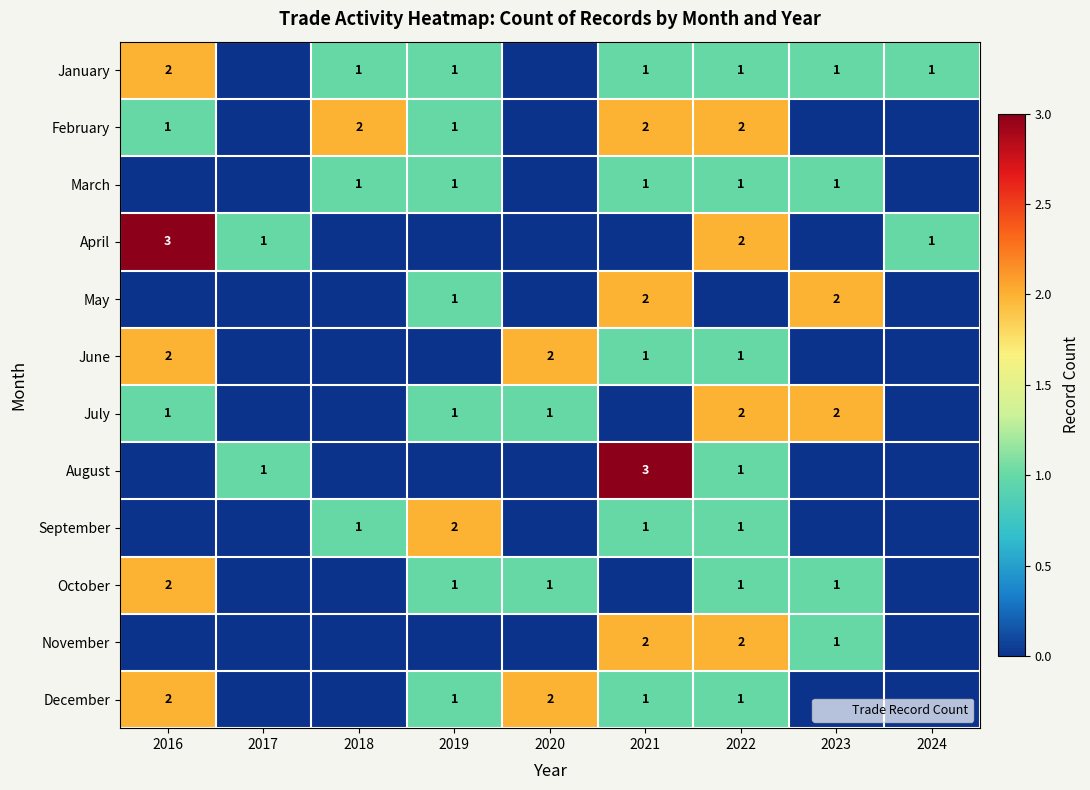

How many values in the May series exceed 0?

3